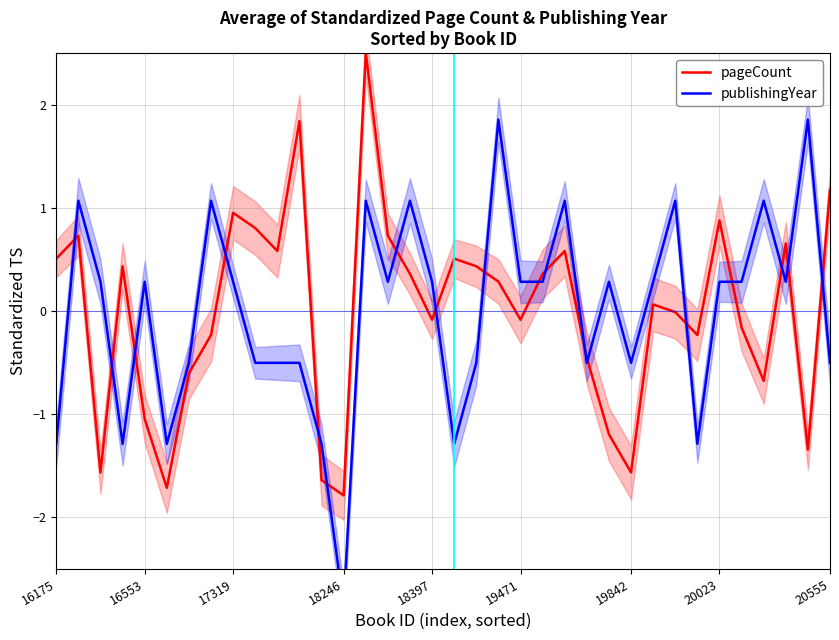

What is the total value across all series at 11?

1.3